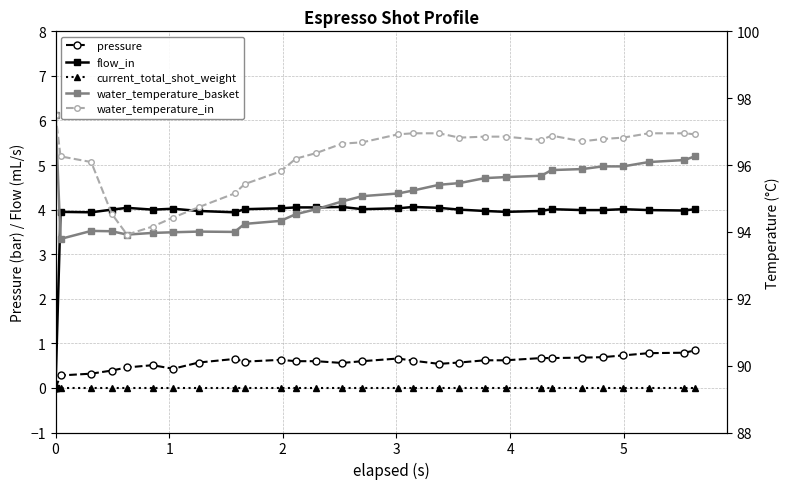

True or false: flow_in and current_total_shot_weight cross at least once.

False